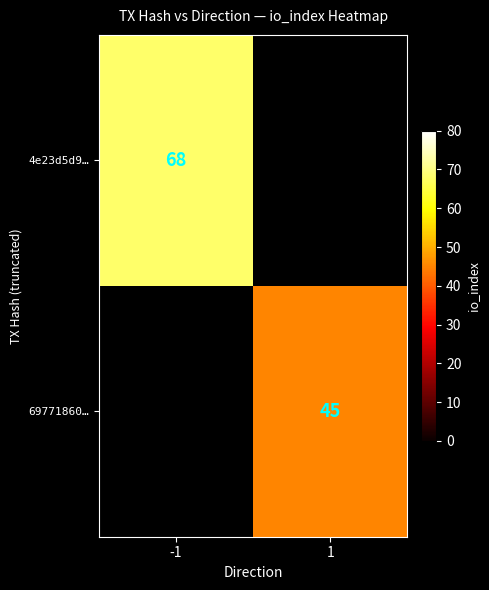

The value of 69771860… at 1 is 21. True or false?

False